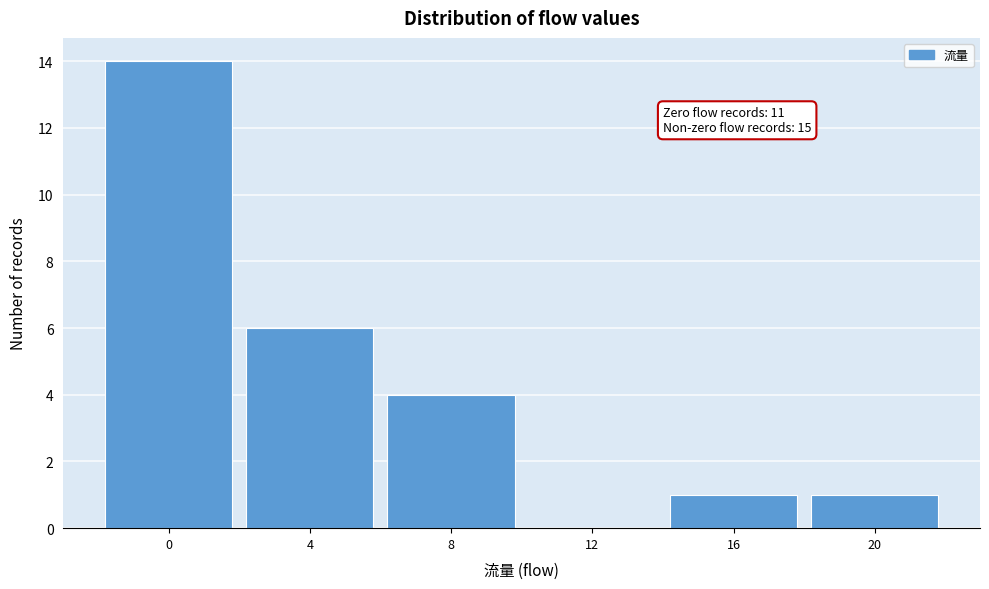

Reading left to right, extract all data points from this chart.

0=14	4=6	8=4	12=0	16=1	20=1